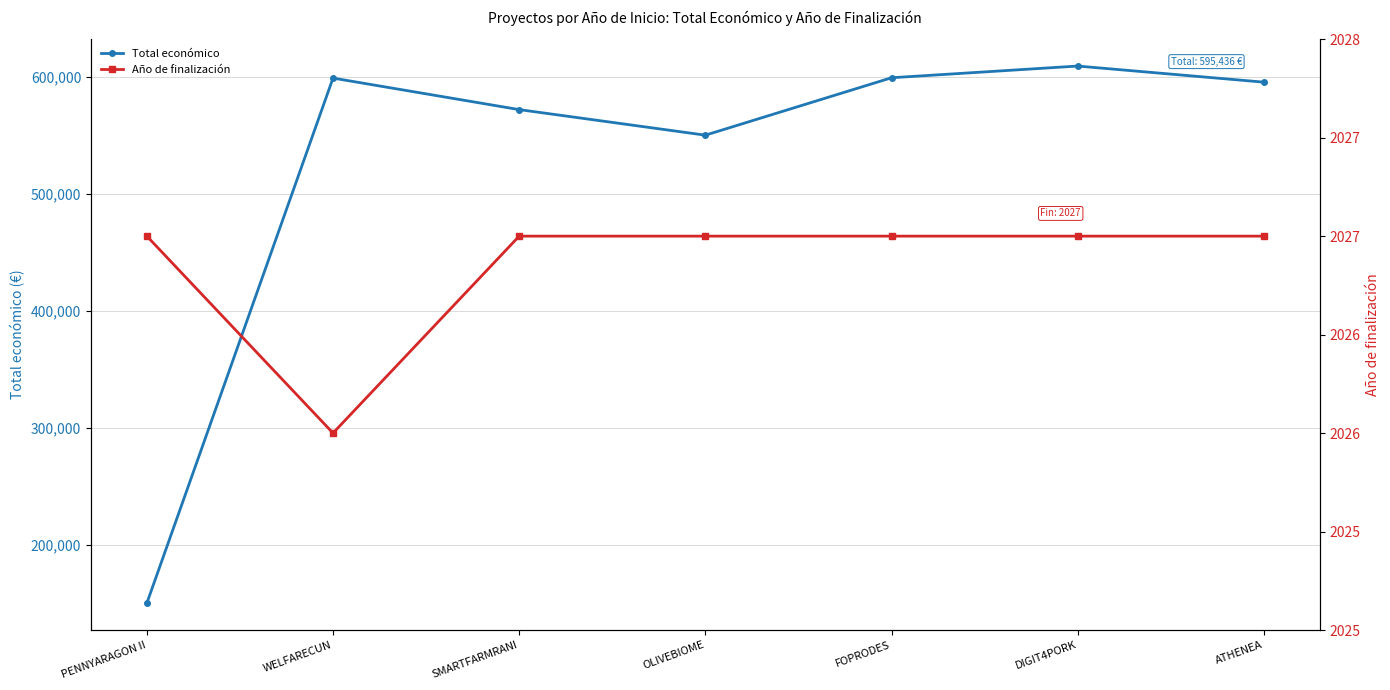

Which category has the lowest value in the Total económico series?

PENNYARAGON II